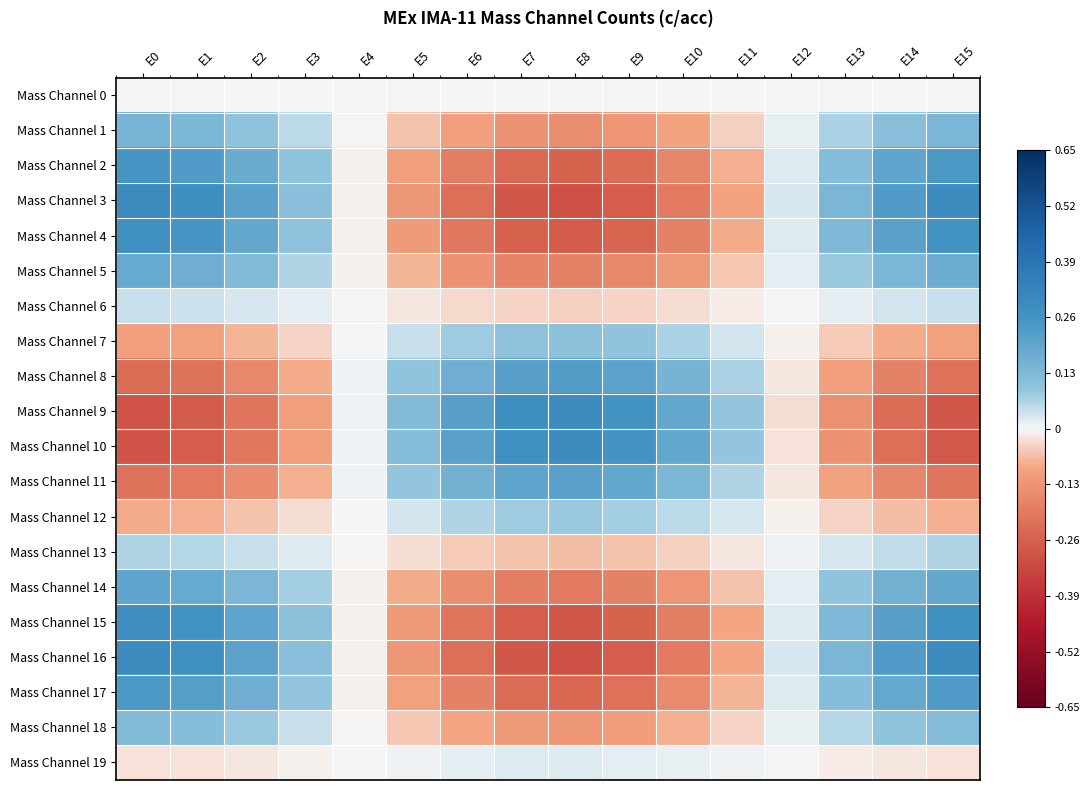

Which category has the lowest value in the Mass Channel 6 series?

E8